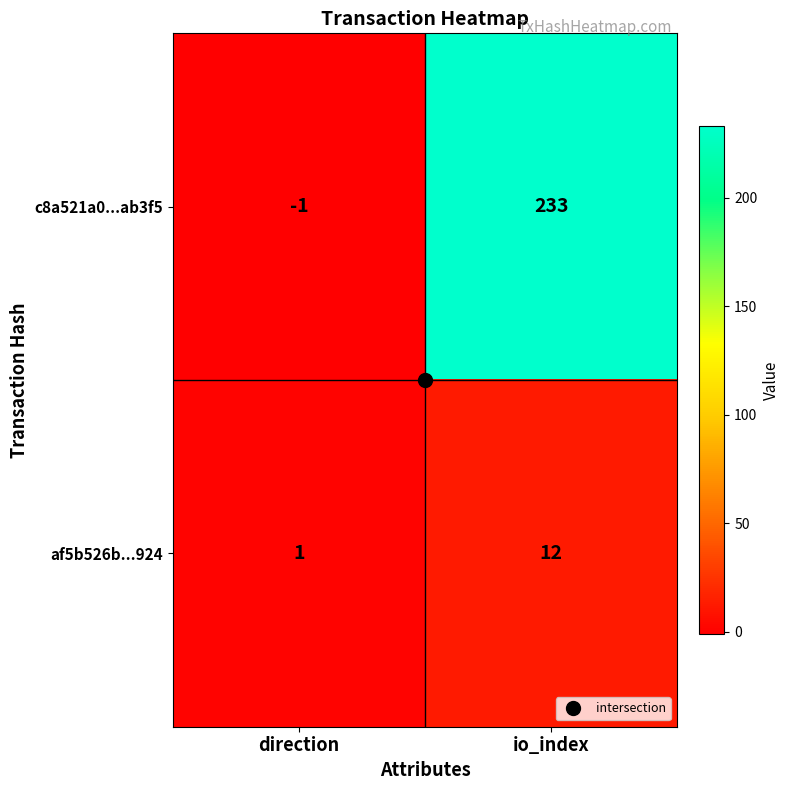

Rank the series by their maximum value, from lowest to highest.

af5b526b...924, c8a521a0...ab3f5